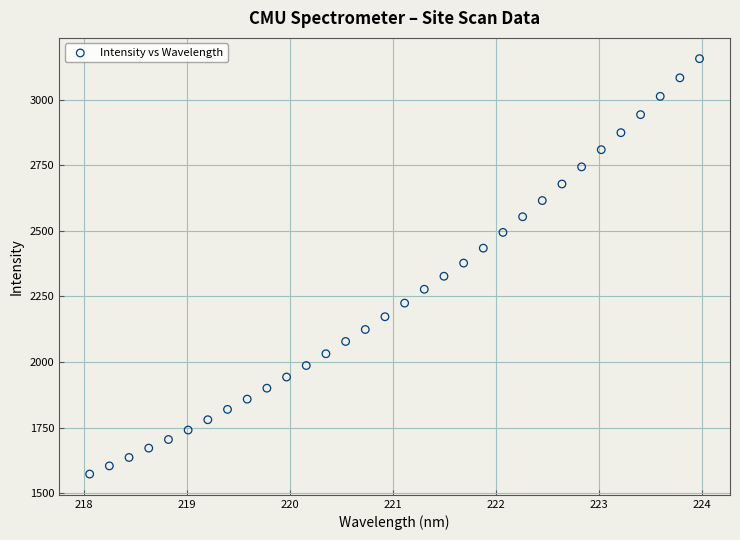

What is the range of X values (max minus min)?

5.9